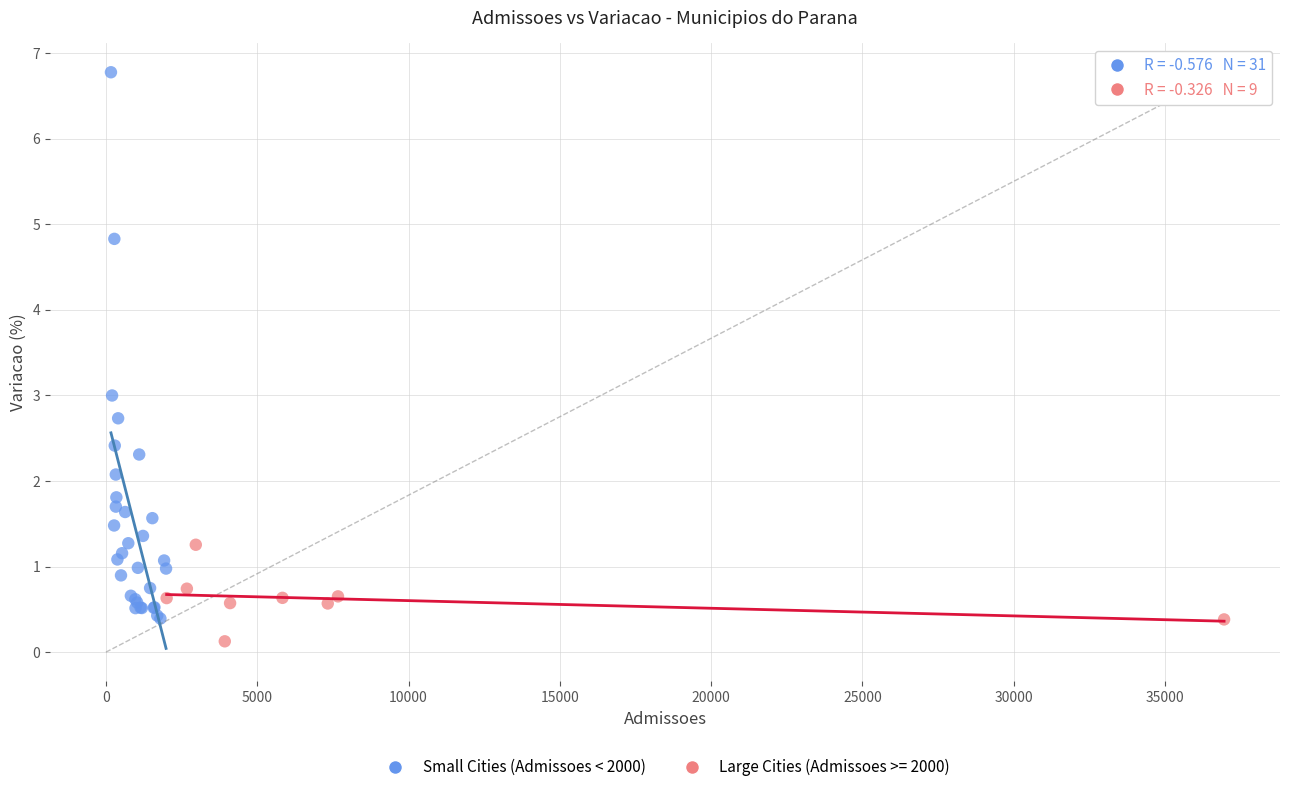

Which series contains the highest Y value?

Small Cities (Admissoes < 2000)